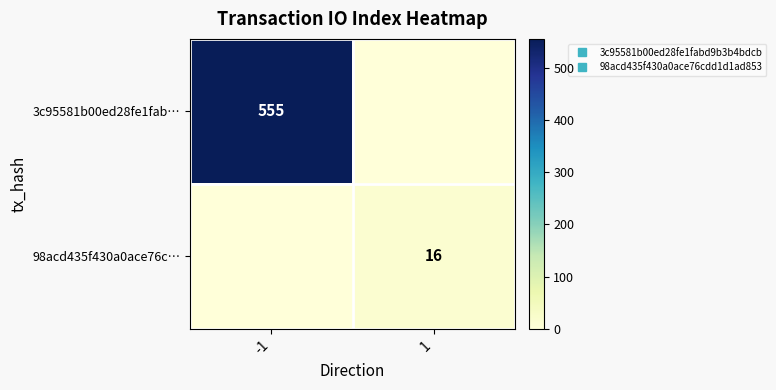

Which series has the largest total across all categories?

3c95581b00ed28fe1fab…